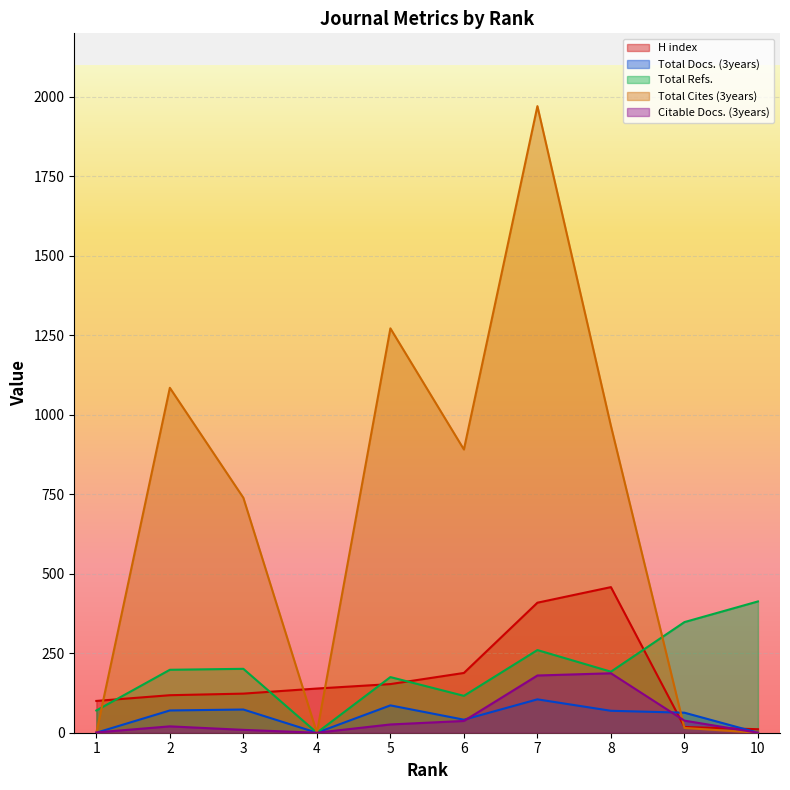

Does the chart display data point markers on the line(s)?

No